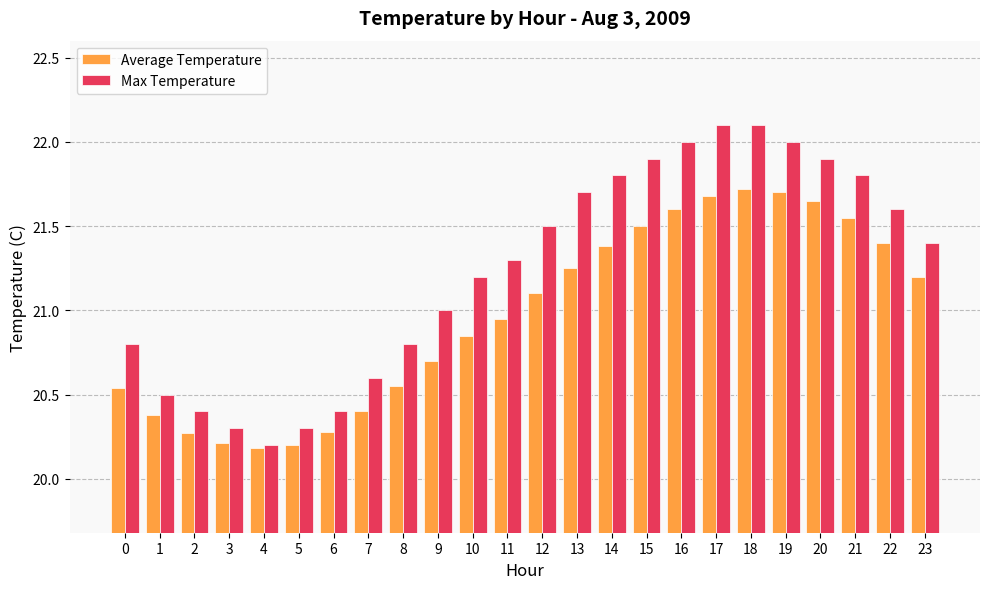

What is the minimum value shown in the chart?

20.2